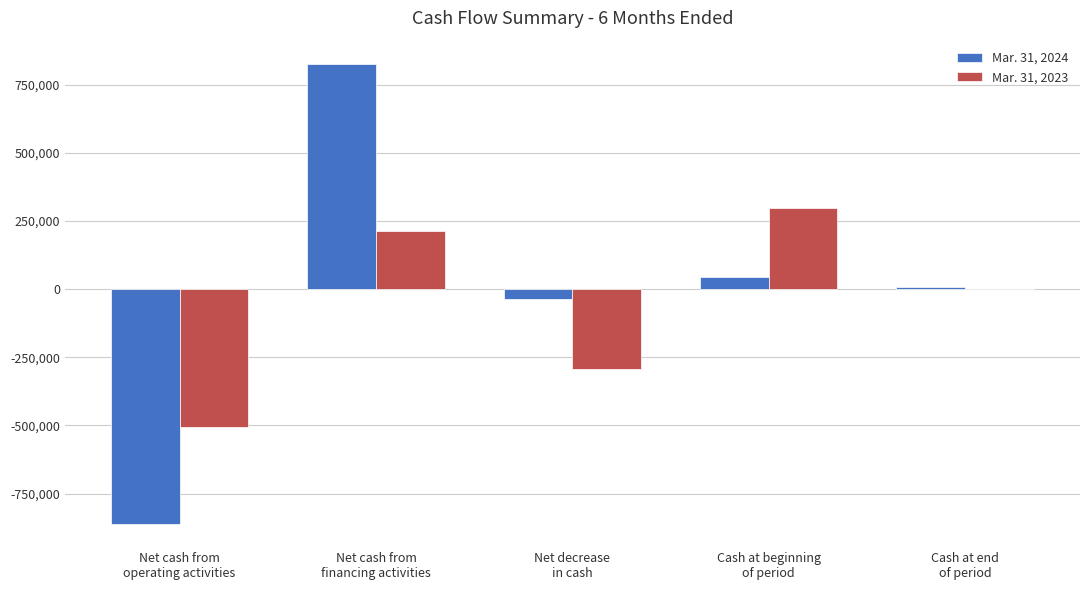

Between Net decrease
in cash and Cash at beginning
of period, which series saw the biggest shift?

Mar. 31, 2023